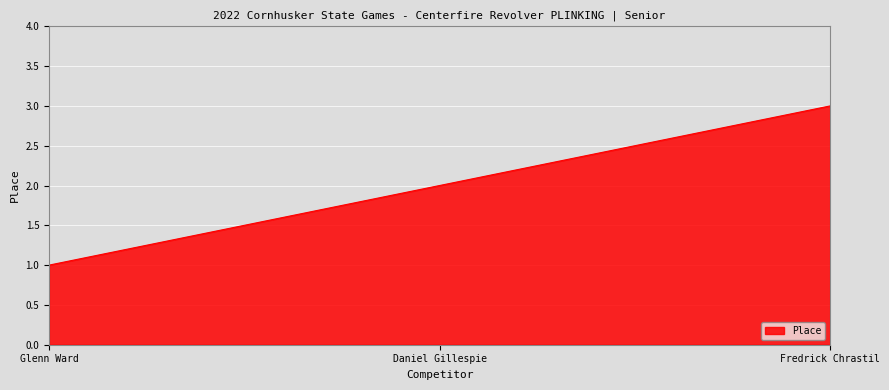

Count the number of categories in the chart.

3